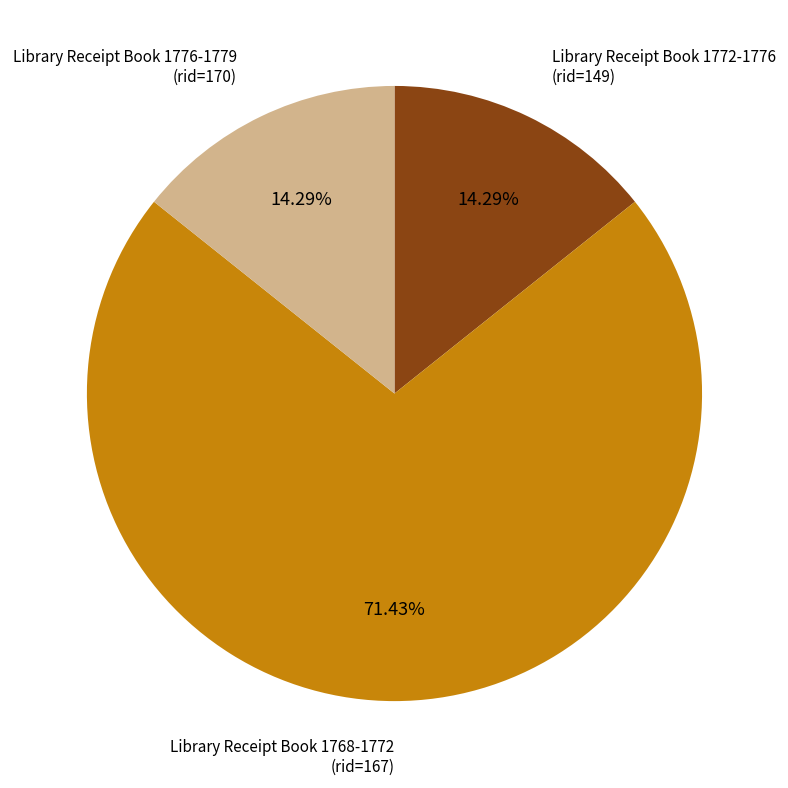

To the nearest percent, what is the combined percentage of Library Receipt Book 1768-1772 and Library Receipt Book 1772-1776?

86%